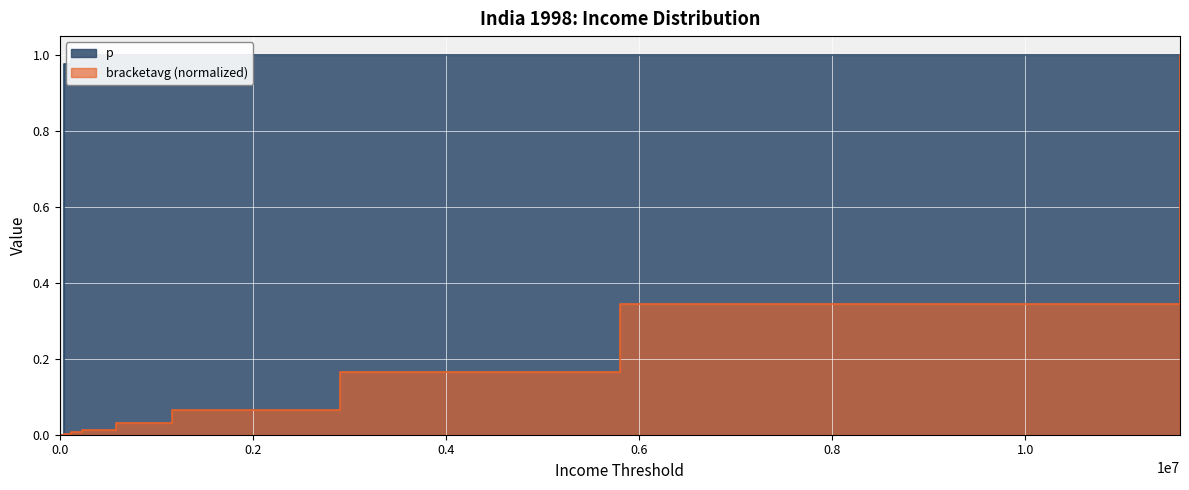

What is the average value of the bracketavg series?

0.2